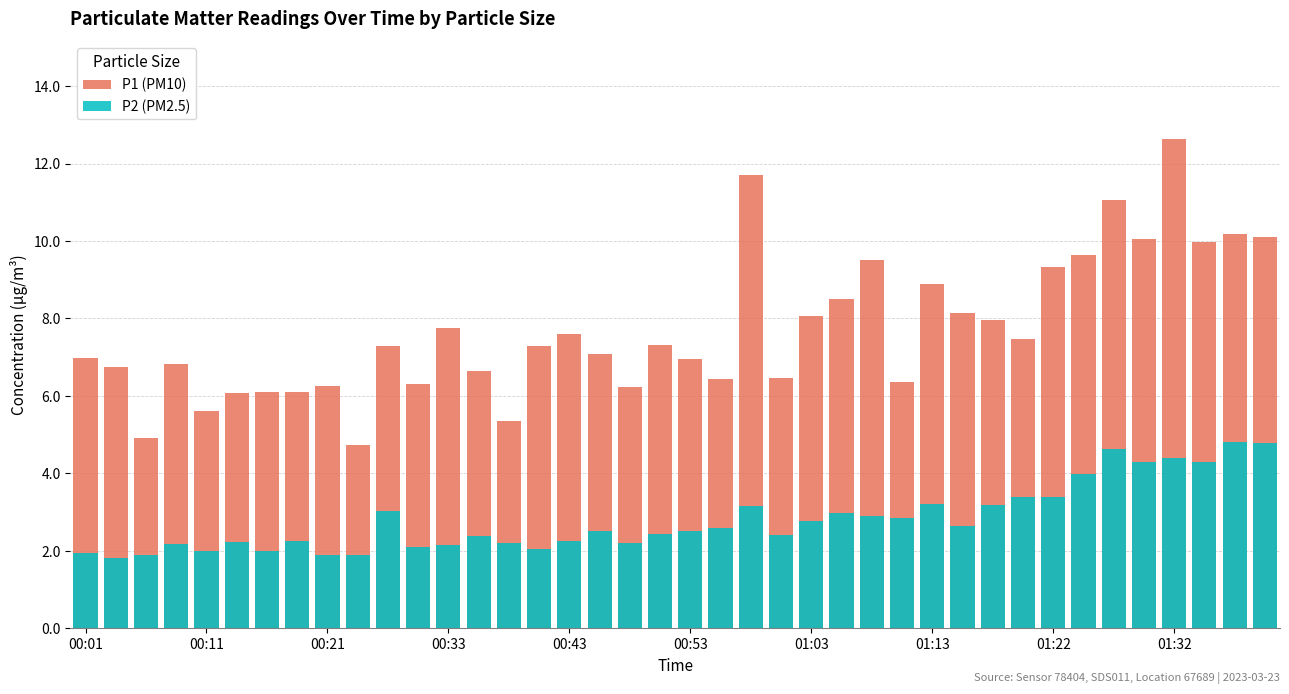

At 00:21, list the series in order from smallest to largest.

P2 (PM2.5), P1 (PM10)